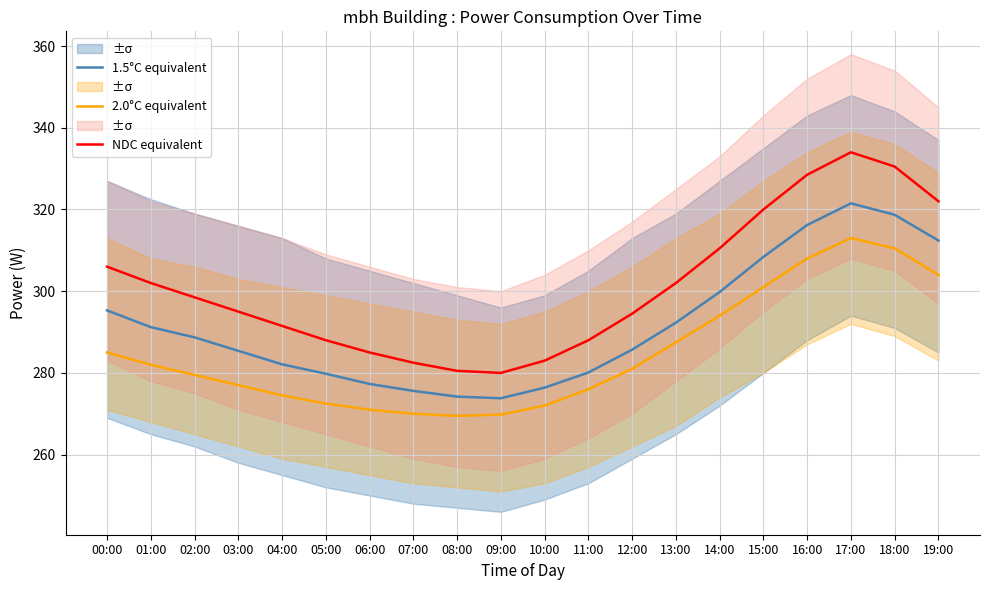

Which category has the highest value across all series?

17:00